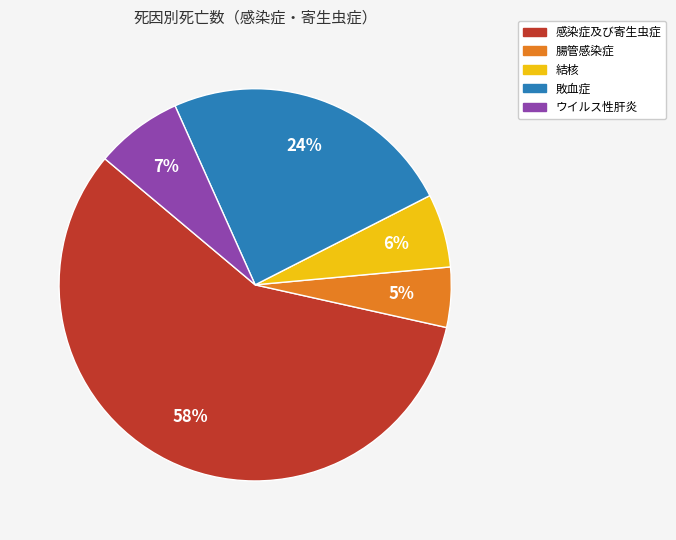

Which has a higher value, 腸管感染症 or 感染症及び寄生虫症?

感染症及び寄生虫症